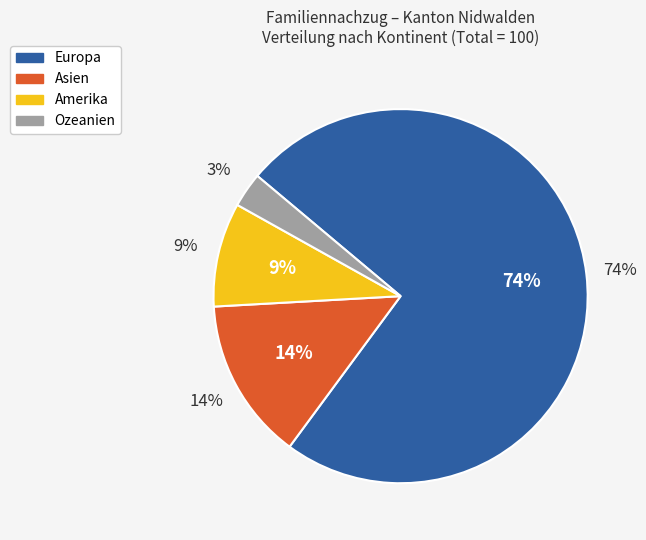

The Asien slice represents 14% of the pie. True or false?

True